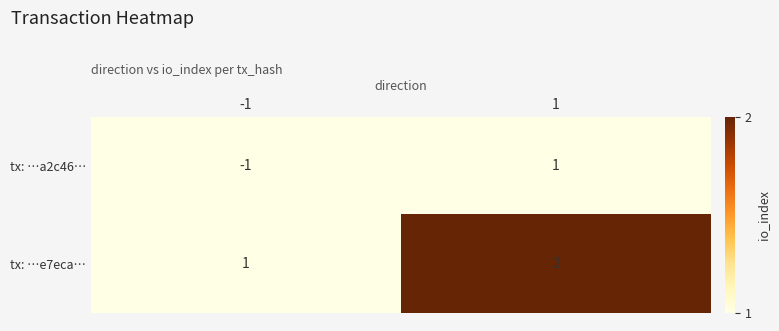

At which category does the chart reach its peak across all series?

1